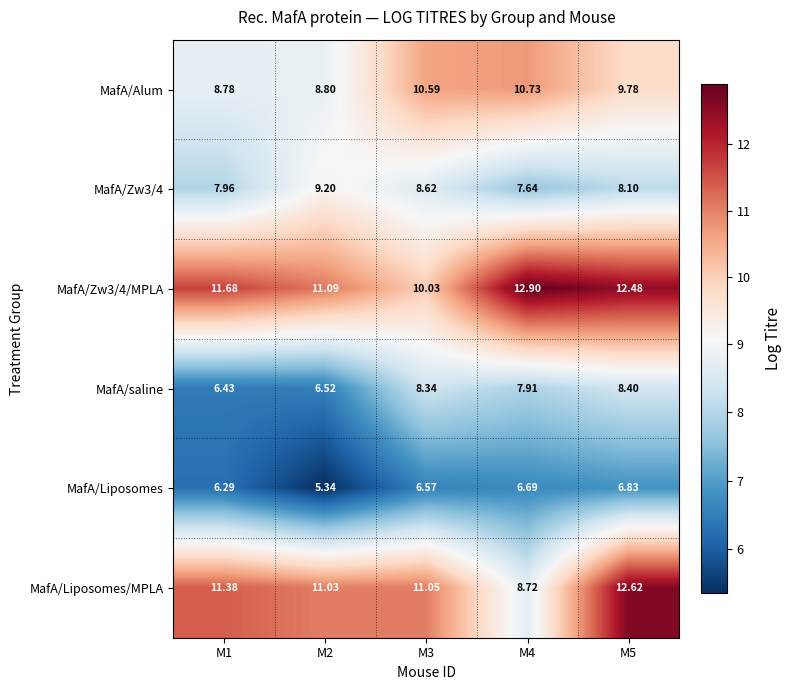

Between M2 and M4, which series saw the biggest shift?

MafA/Liposomes/MPLA